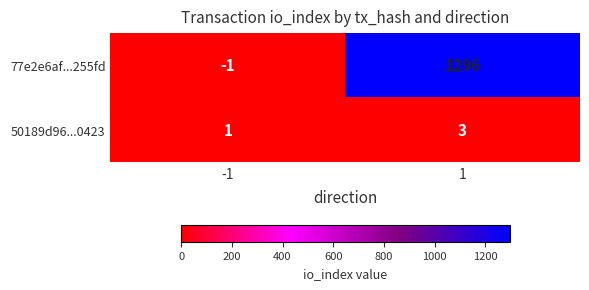

How many series are shown in this chart?

2